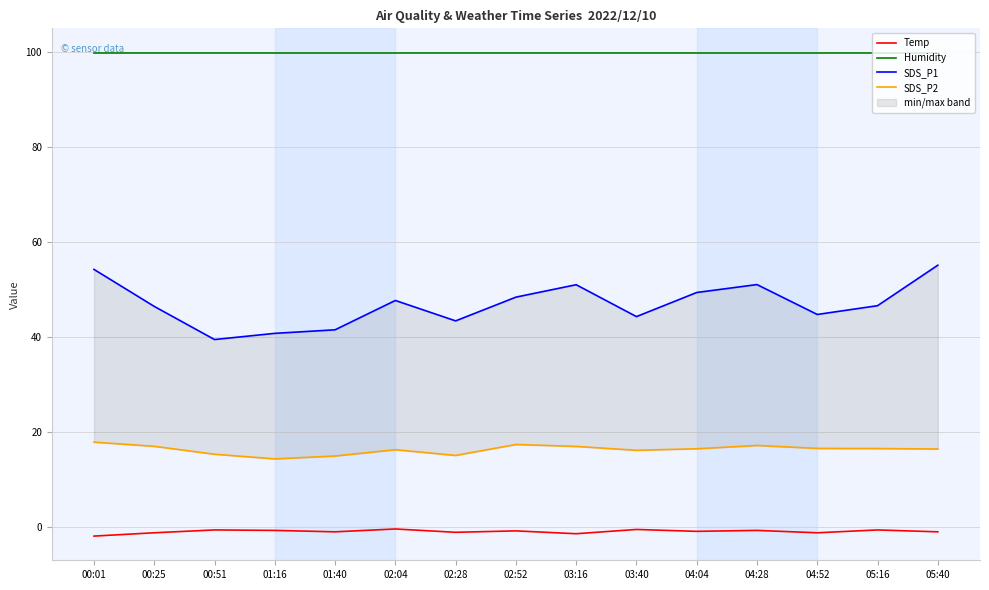

How many interior local valleys does the SDS_P2 series have?

3